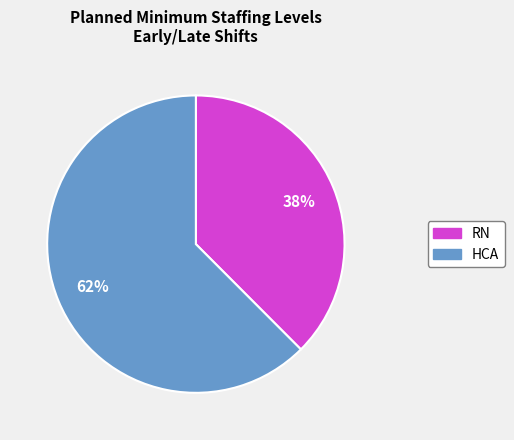

To the nearest percent, what is the average slice percentage?

50%